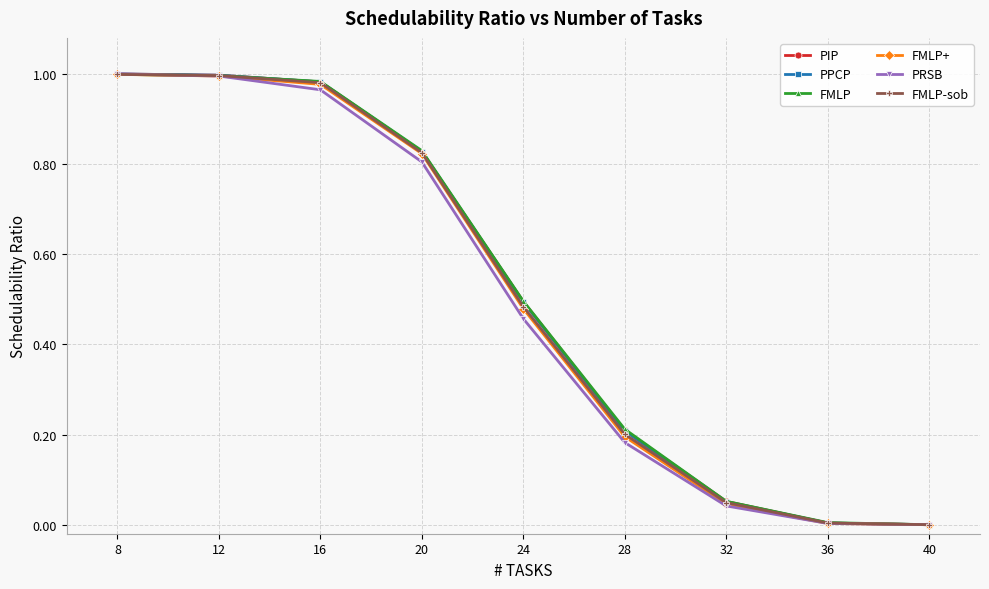

True or false: FMLP-sob has more than 2 interior local peaks.

False